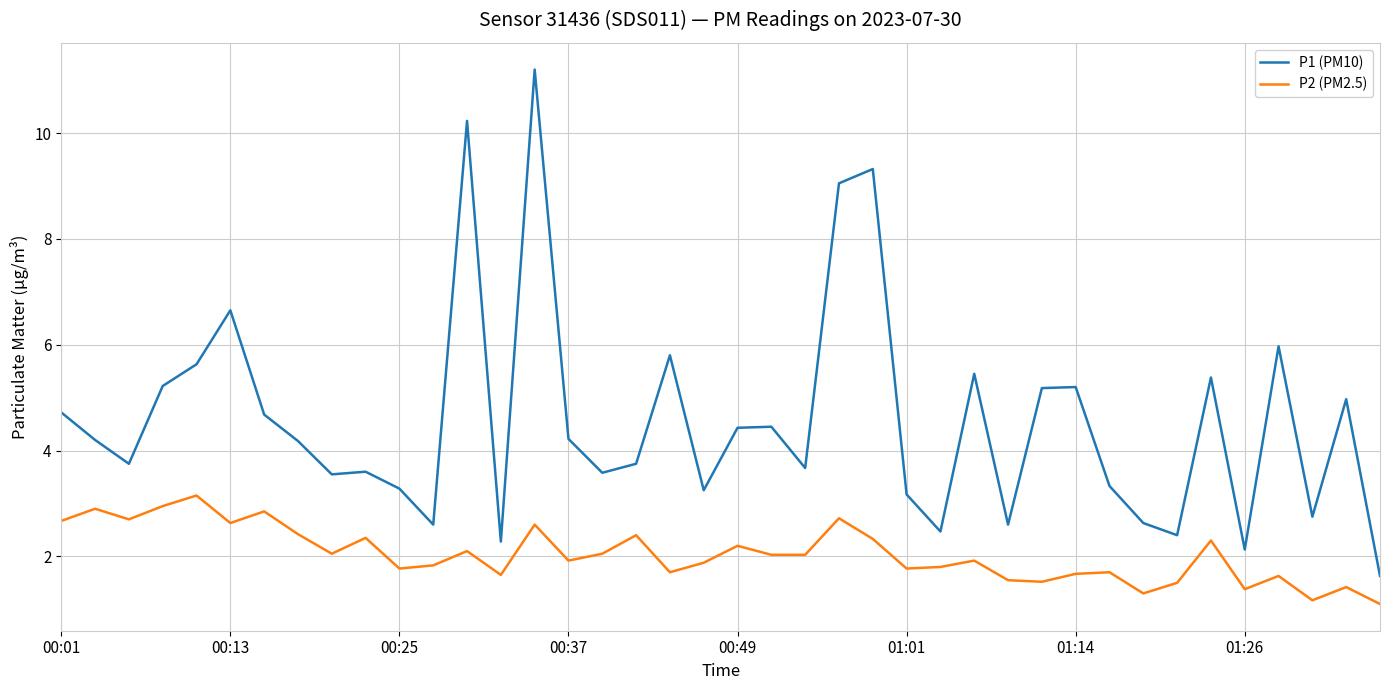

List the series in order of their peak value, lowest first.

P2 (PM2.5), P1 (PM10)